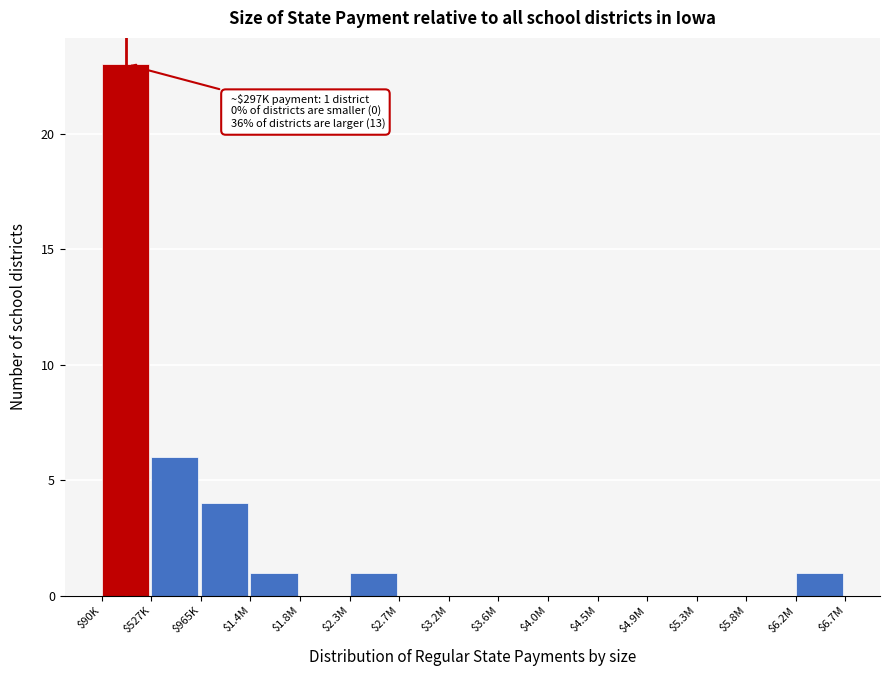

Which category has the highest value across all series?

$90K